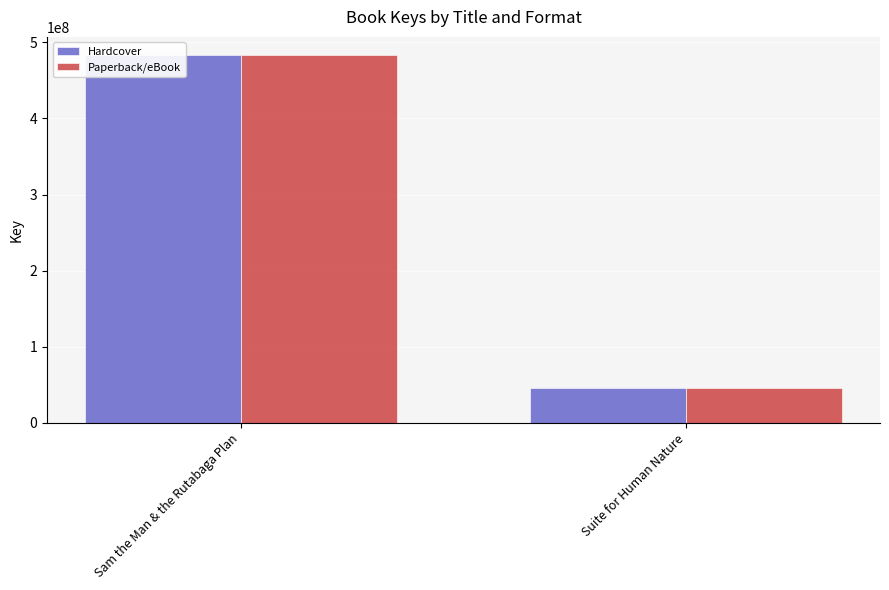

List the labels in order of Hardcover value, largest first.

Sam the Man & the Rutabaga Plan, Suite for Human Nature